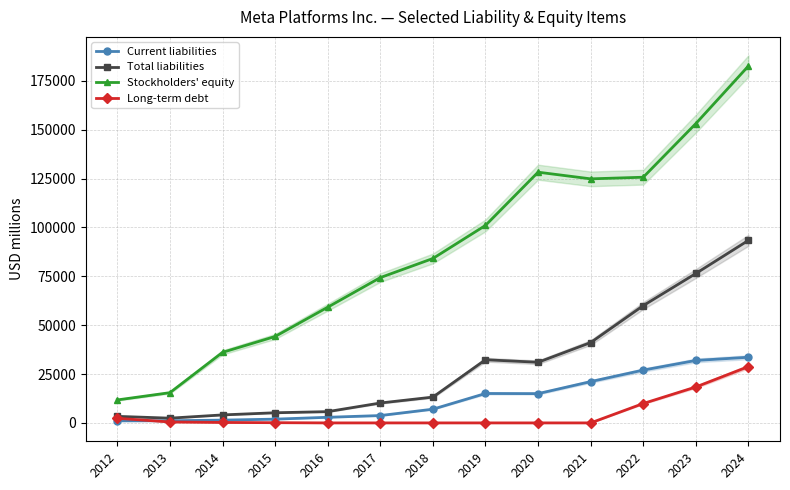

Rank the categories by Current liabilities value from lowest to highest.

2012, 2013, 2014, 2015, 2016, 2017, 2018, 2020, 2019, 2021, 2022, 2023, 2024